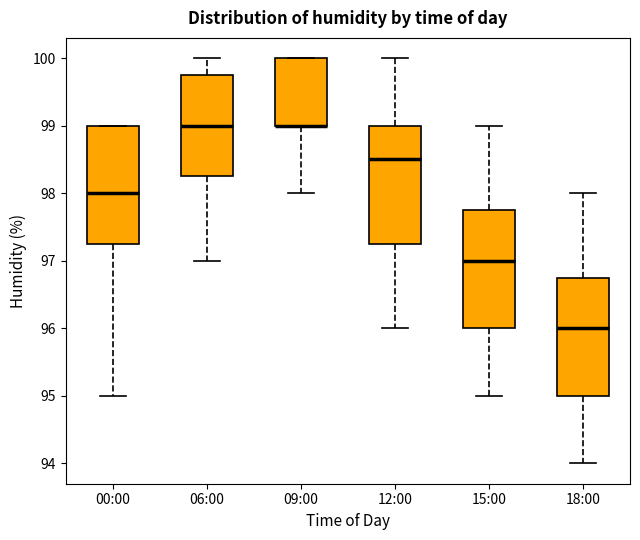

Where does the lower whisker of the box for 18:00 end on the y-axis? The values are not printed on the chart, so give them approximately, as read against the axis.

94.0